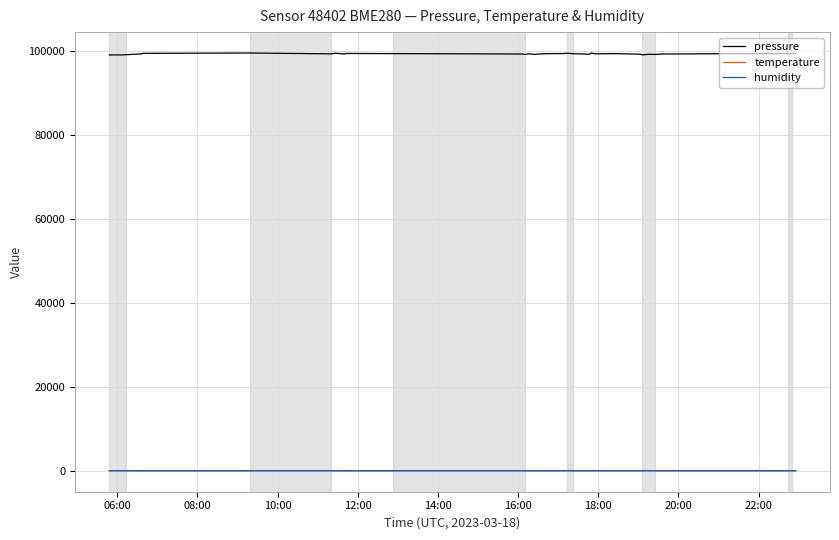

True or false: temperature and pressure intersect in this chart.

False